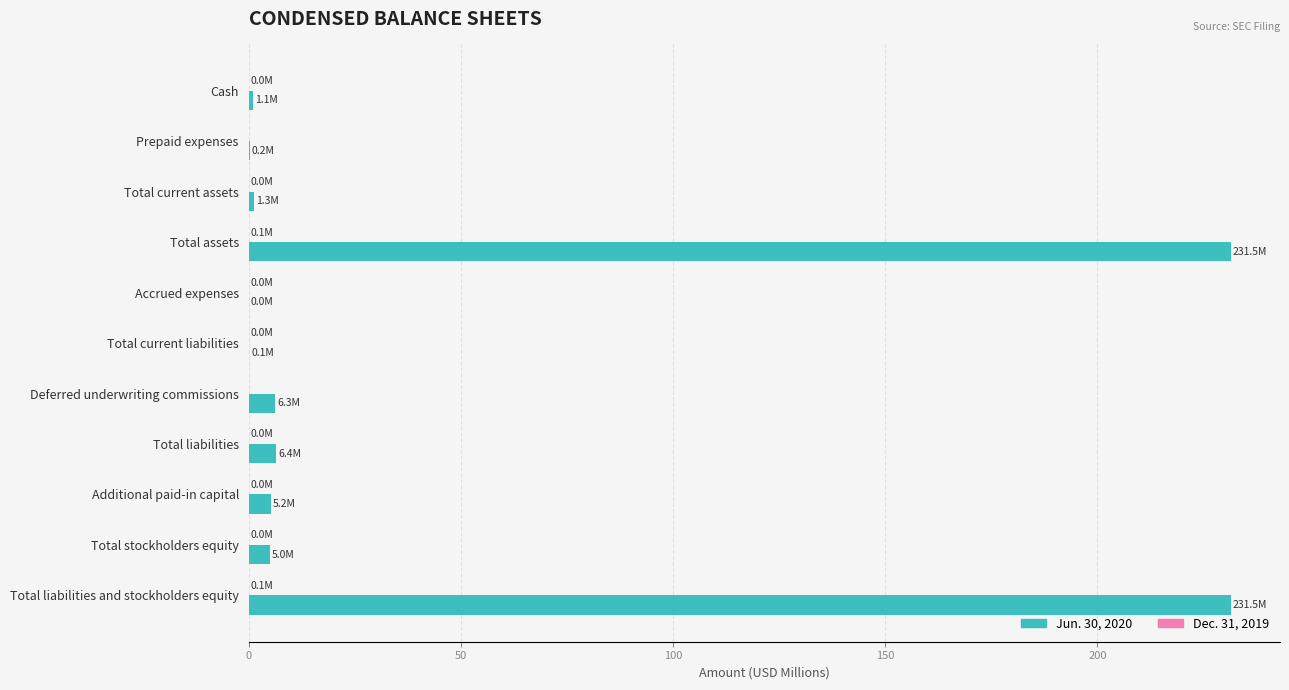

What is the total value across all series at Deferred underwriting commissions?

6.3